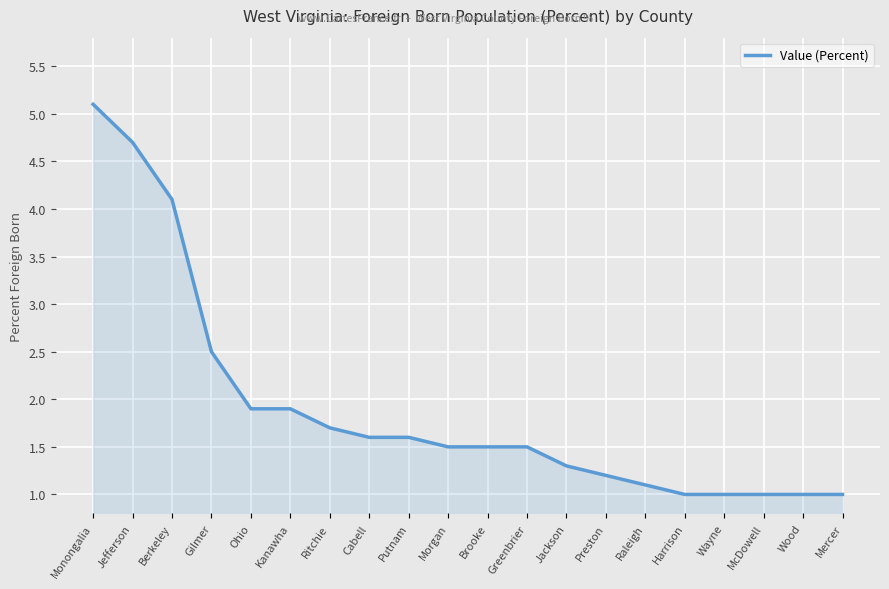

What position from the right is Mercer?

1